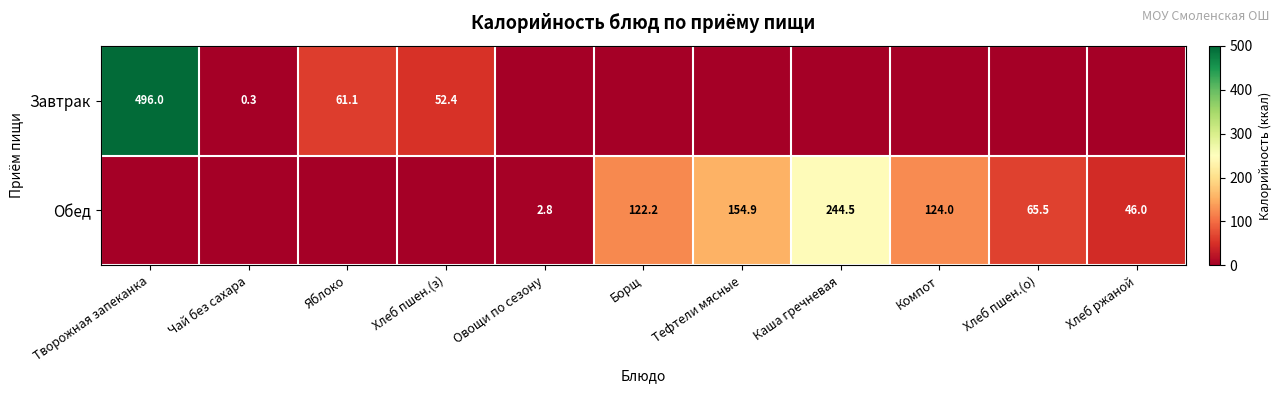

The value of Обед at Борщ is 168.5. True or false?

False